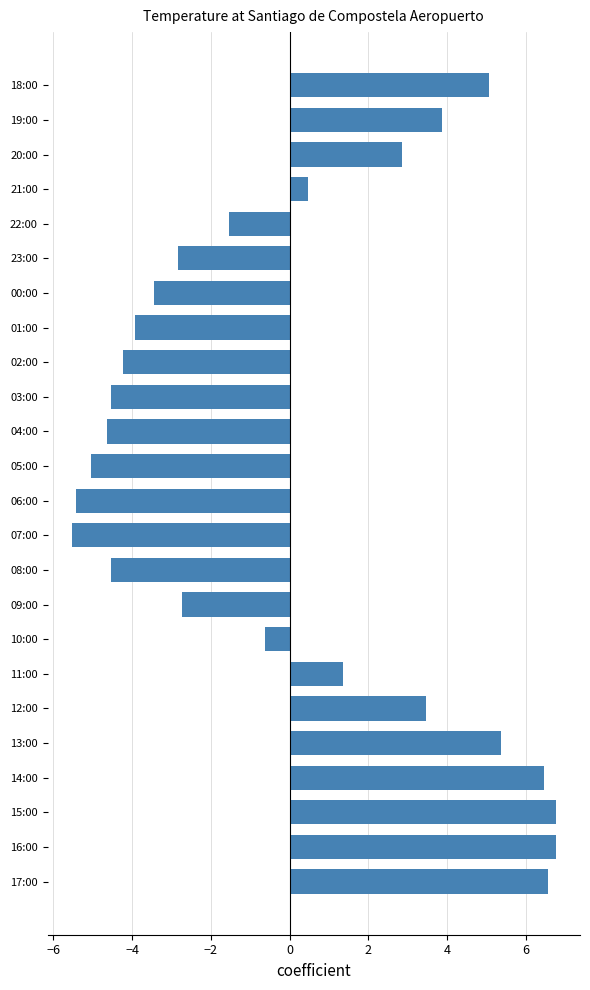

What is the maximum value shown in the chart?

6.8